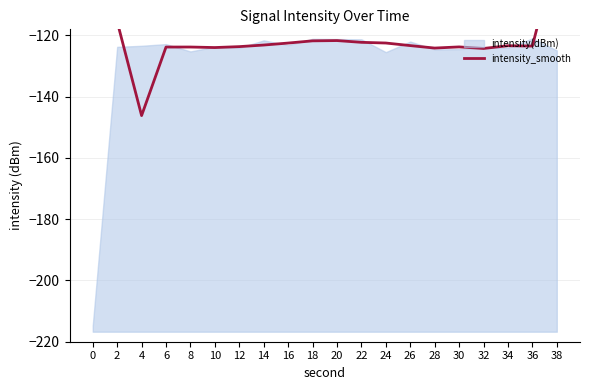

Reading left to right, extract all data points from this chart.

0=-84.6	2=-115.5	4=-146.2	6=-123.8	8=-123.8	10=-123.9	12=-123.6	14=-123.1	16=-122.5	18=-121.8	20=-121.7	22=-122.2	24=-122.5	26=-123.3	28=-124.1	30=-123.7	32=-124.2	34=-123.4	36=-123.5	38=-92.5